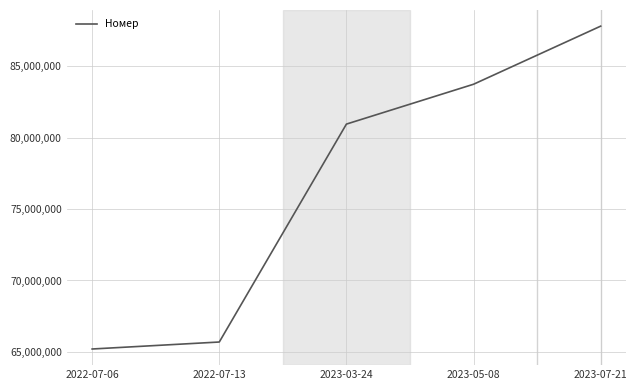

Which has a higher value, 2023-03-24 or 2023-05-08?

2023-05-08